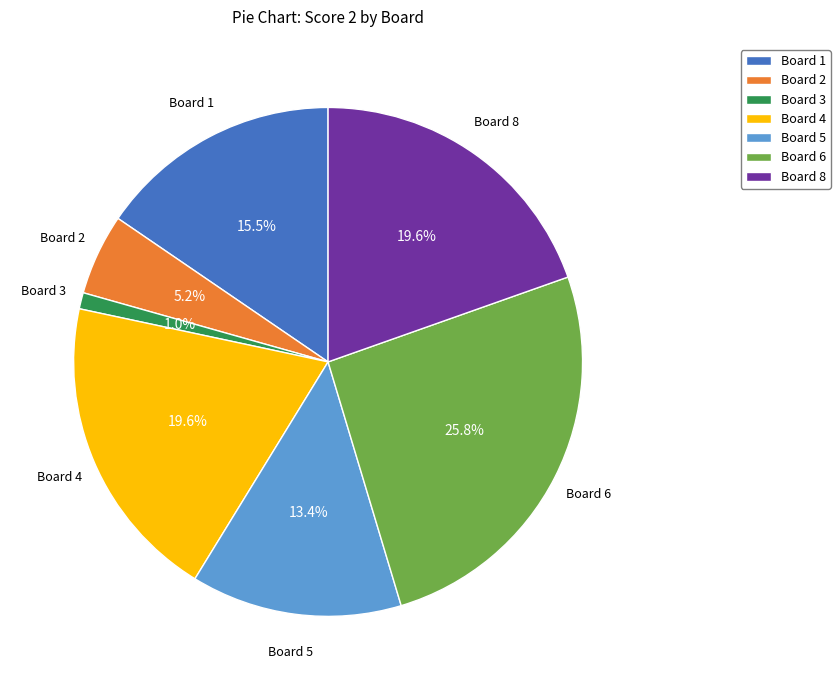

Between Board 4 and Board 1, which is larger?

Board 4